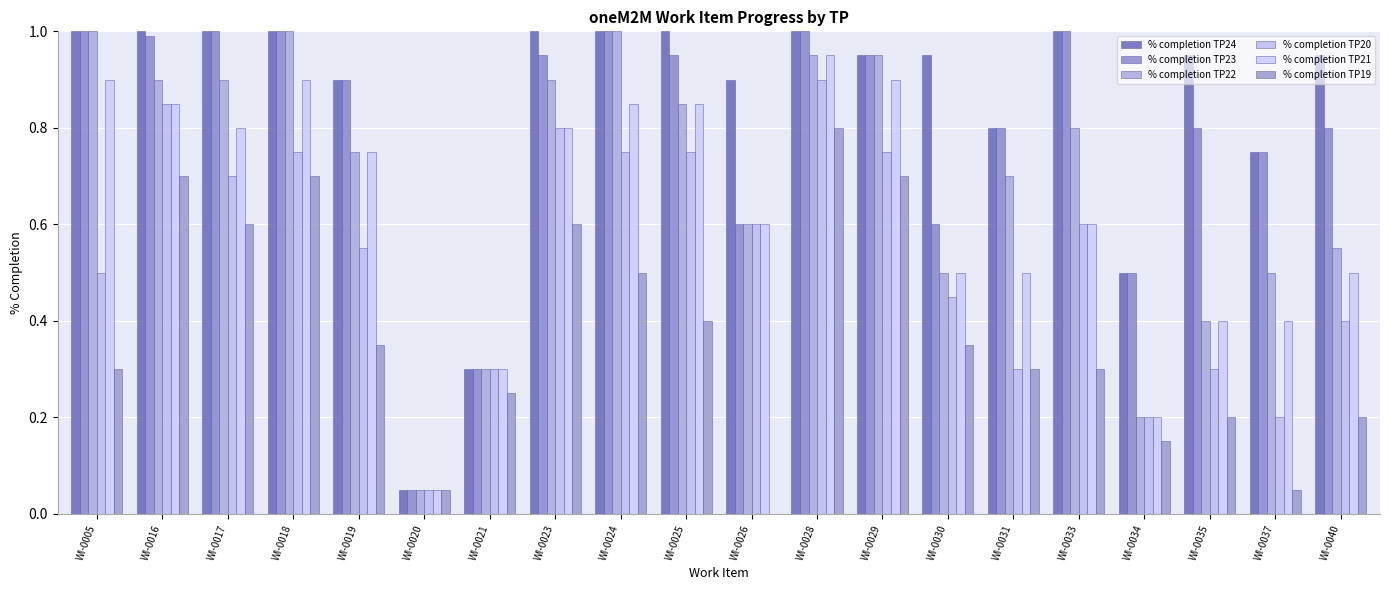

Rank the series by their maximum value, from lowest to highest.

% completion TP19, % completion TP20, % completion TP21, % completion TP24, % completion TP23, % completion TP22